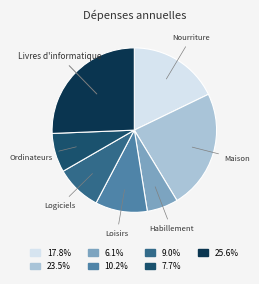

Approximately how many times larger is the value at Ordinateurs compared to Loisirs?

0.8